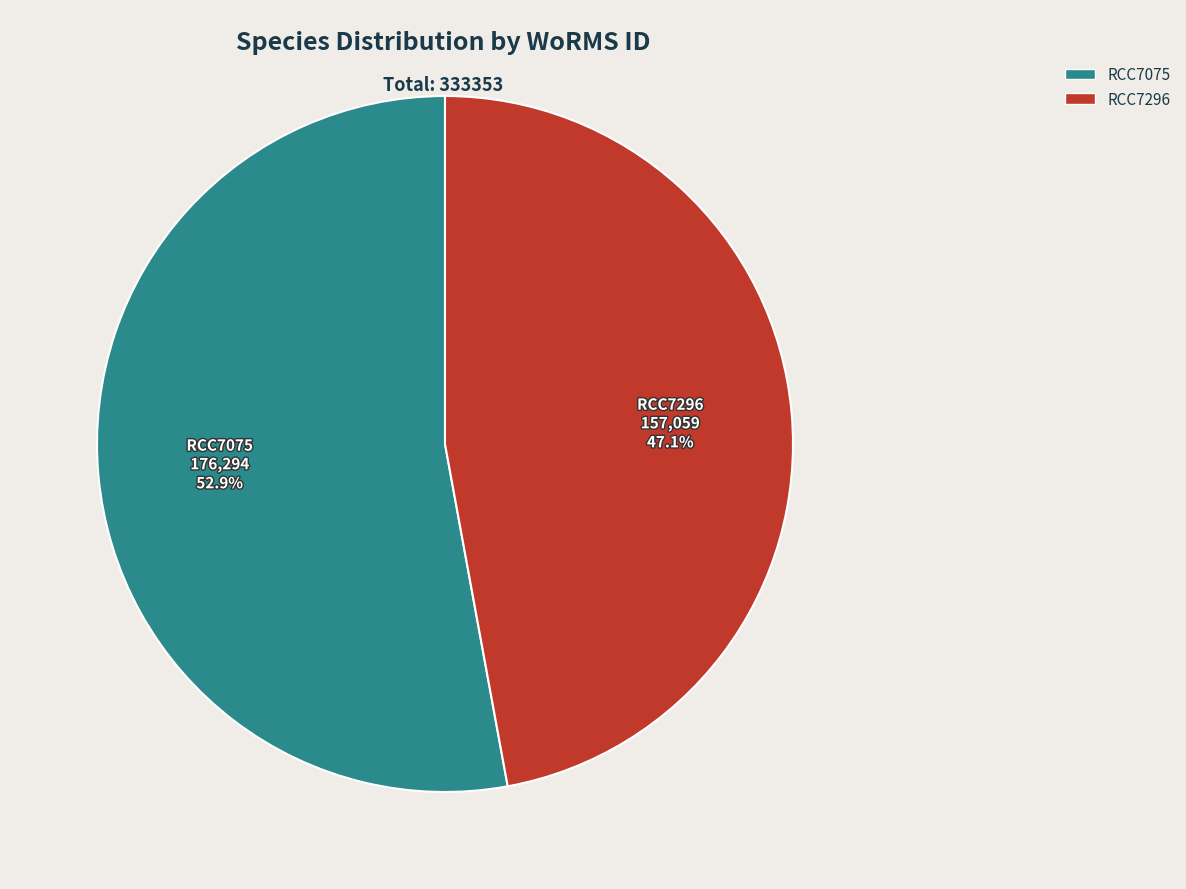

Does any single category account for the majority?

Yes